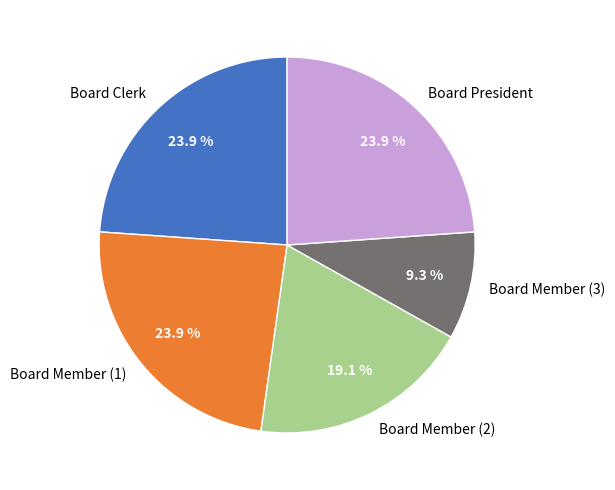

Is there any slice that represents more than half of the pie?

No